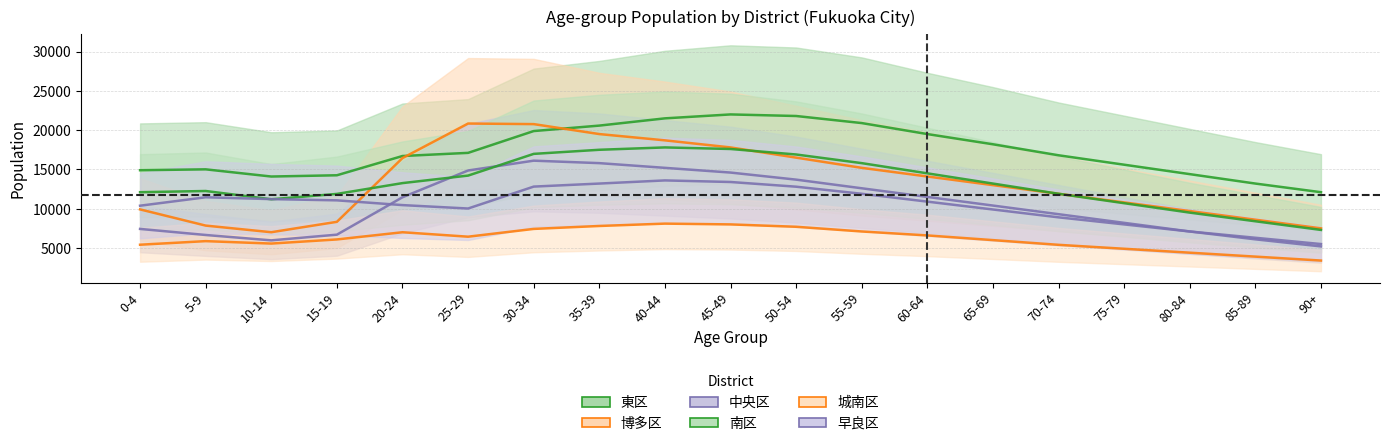

Reading right to left, list all the values displayed in this chart.

東区: 12100	13200	14400	15600	16800	18200	19500	20900	21800	22000	21500	20578	19883	17107	16707	14255	14095	15010	14898
博多区: 7500	8600	9700	10800	11900	13000	14100	15200	16500	17800	18700	19500	20767	20841	16443	8329	7006	7849	9910
中央区: 5200	6100	7100	8200	9300	10400	11500	12600	13700	14600	15200	15800	16114	14863	11455	6695	5970	6653	7426
南区: 7300	8400	9500	10700	11900	13200	14500	15800	16900	17600	17800	17500	16978	14214	13258	11882	11201	12253	12099
城南区: 3400	3900	4400	4900	5400	6000	6600	7100	7700	8000	8100	7800	7427	6436	7003	6086	5562	5871	5415
早良区: 5500	6300	7100	8000	8900	9900	10900	11900	12800	13400	13600	13200	12813	10023	10458	11063	11219	11454	10381